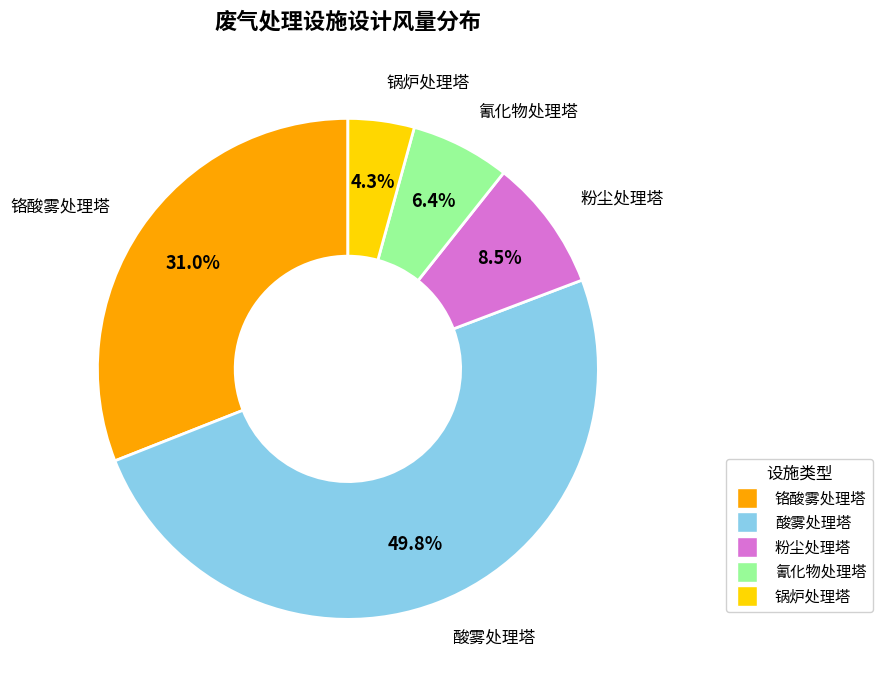

How many slices are in this pie chart?

5